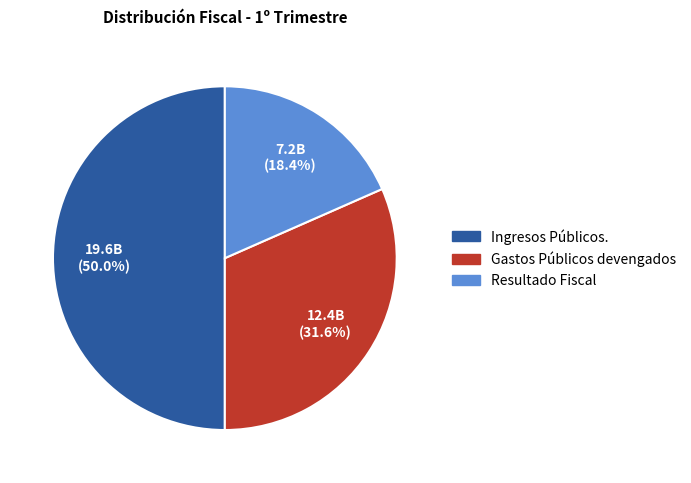

To the nearest percent, what is the difference between the Gastos Públicos devengados and Resultado Fiscal slice percentages?

13%